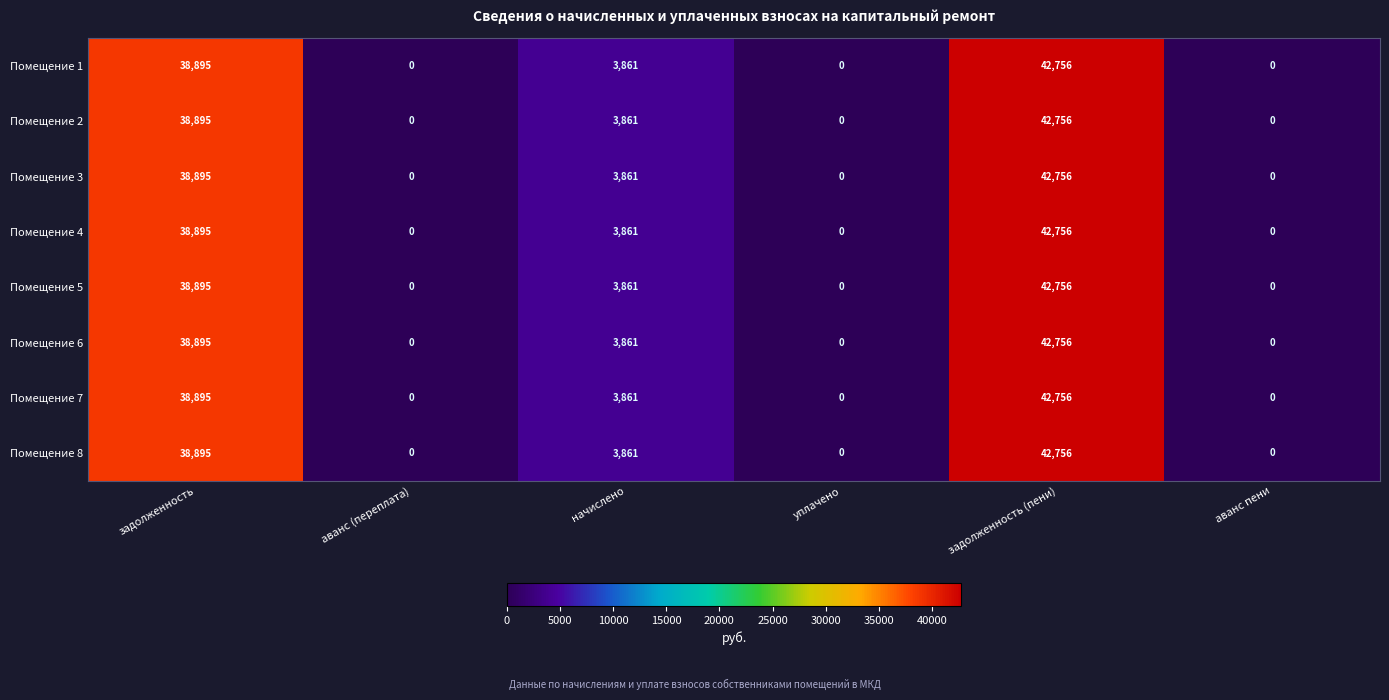

The Помещение 5 series shows 76017 at задолженность (пени). True or false?

False